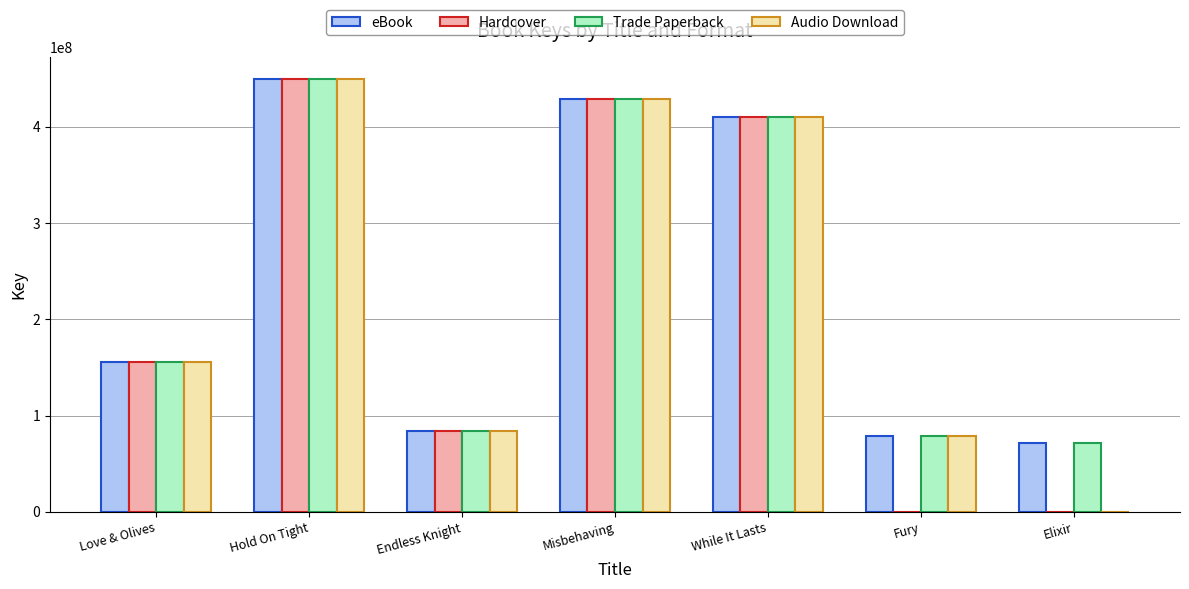

Which label corresponds to the largest value in the chart?

Hold On Tight